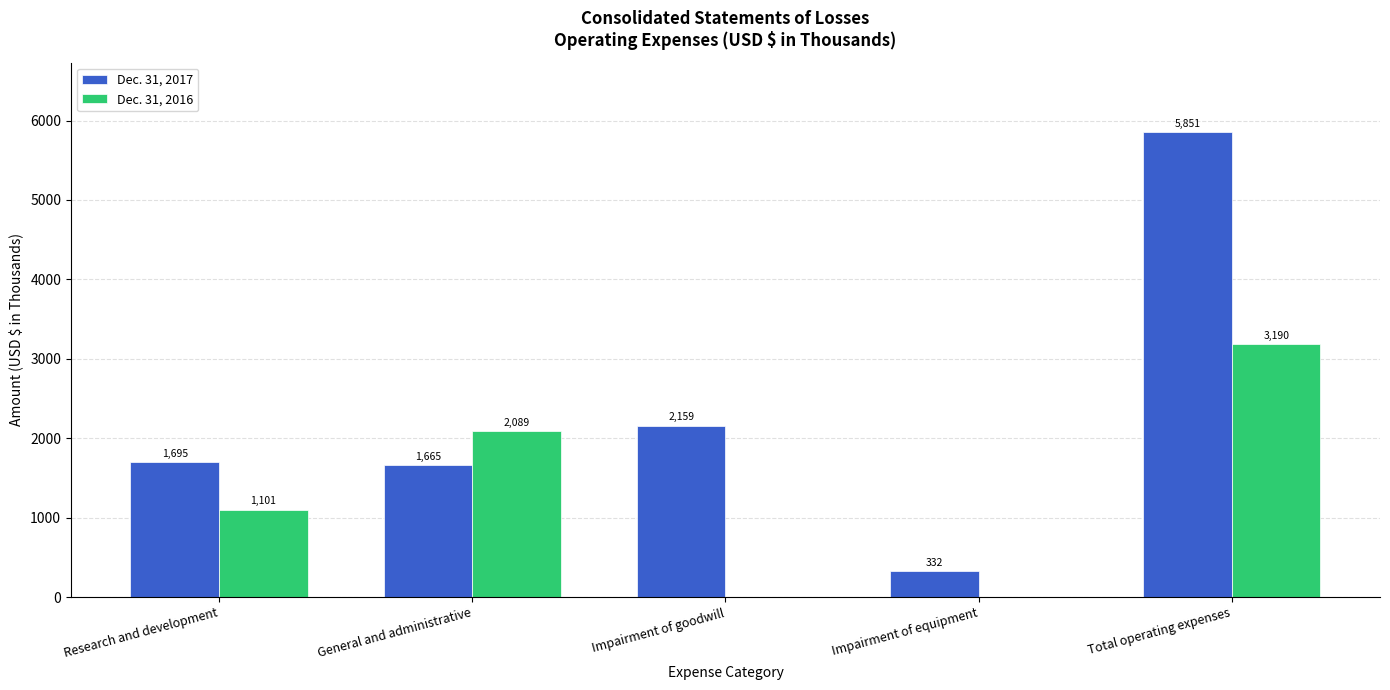

Which series changed the most between Research and development and Total operating expenses?

Dec. 31, 2017